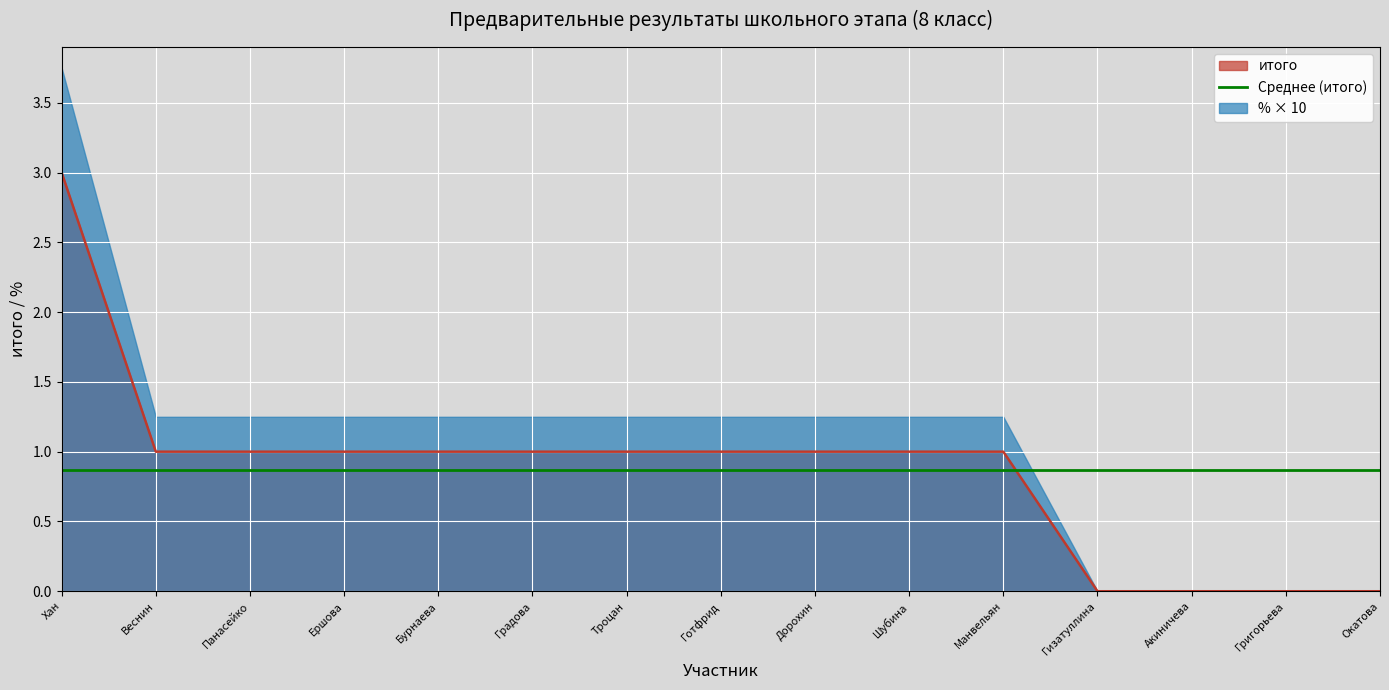

Is it true that итого equals 1 at Веснин?

True